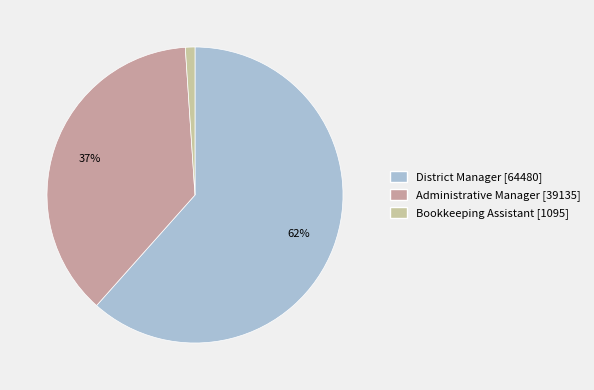

Count the number of slices in the pie.

3